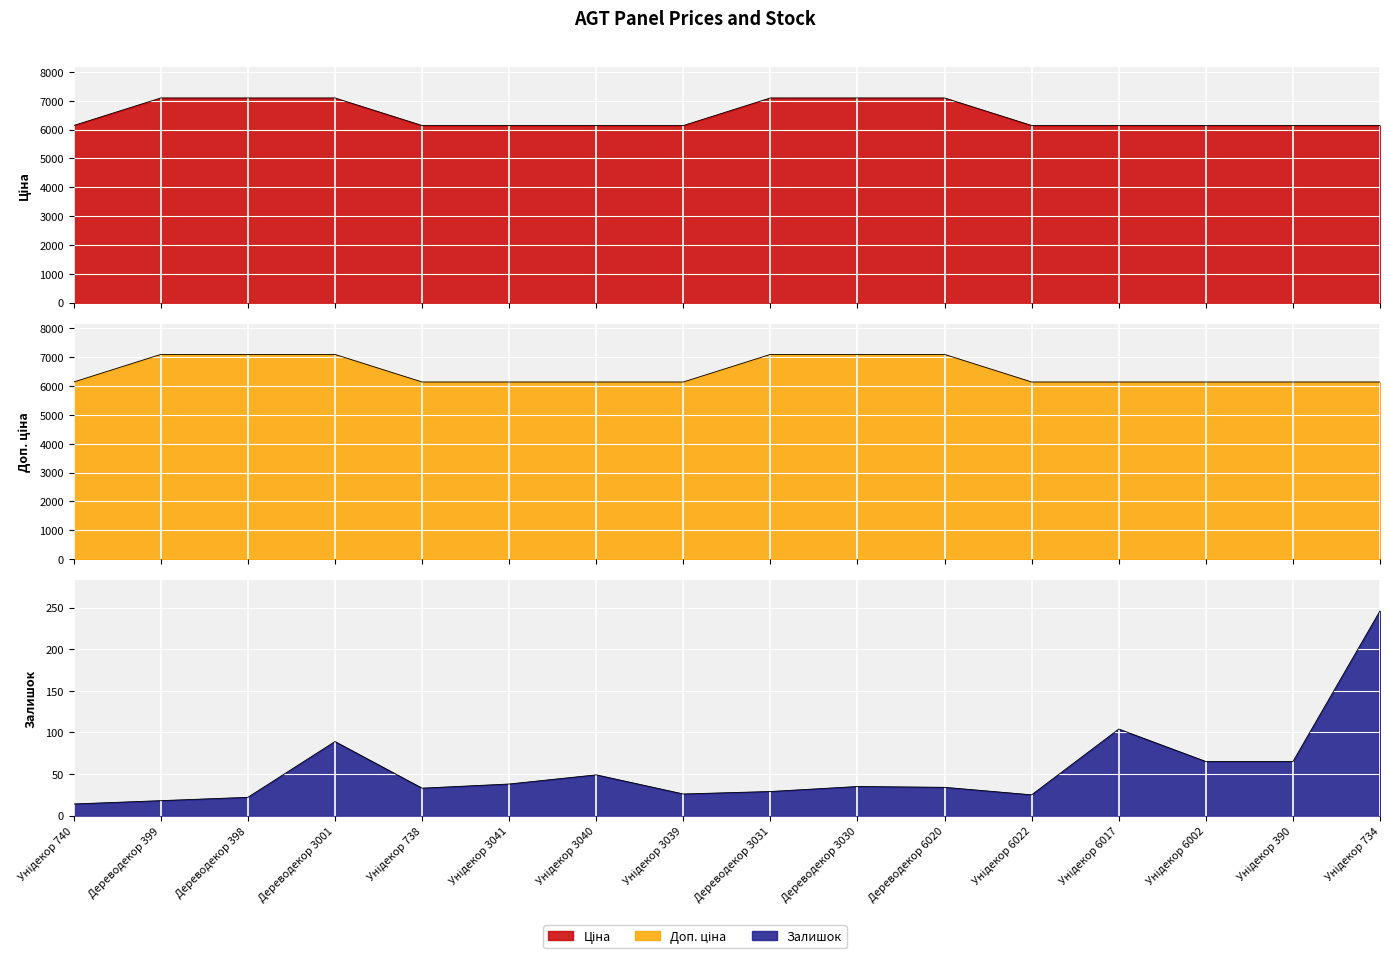

How many interior local peaks does the Залишок series have?

4